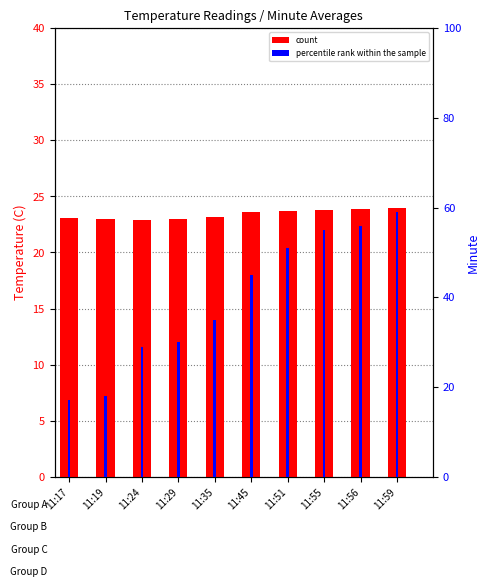

How many data points in count are less than 23?

1